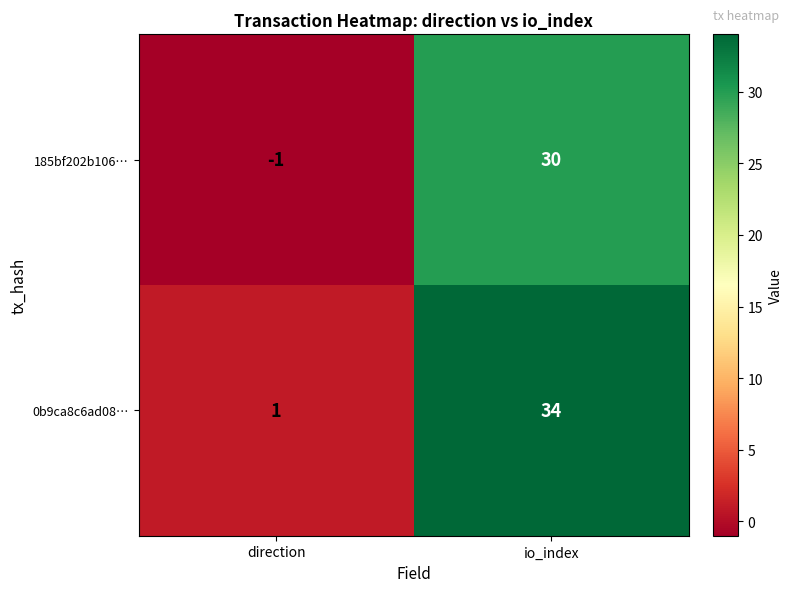

List the series in order of their overall mean, lowest first.

185bf202b106…, 0b9ca8c6ad08…